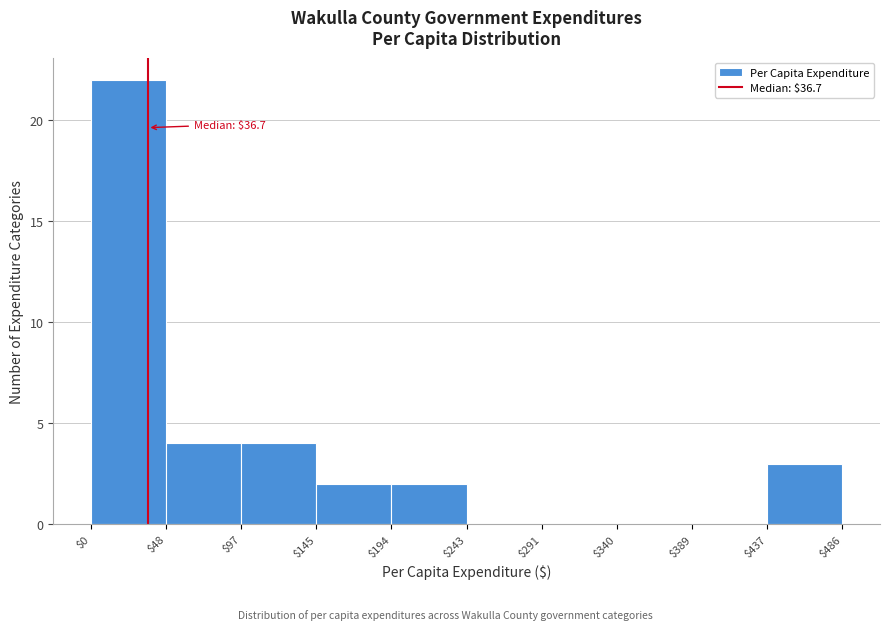

Over which range of the x-axis is the bar tallest?

$0 to $48